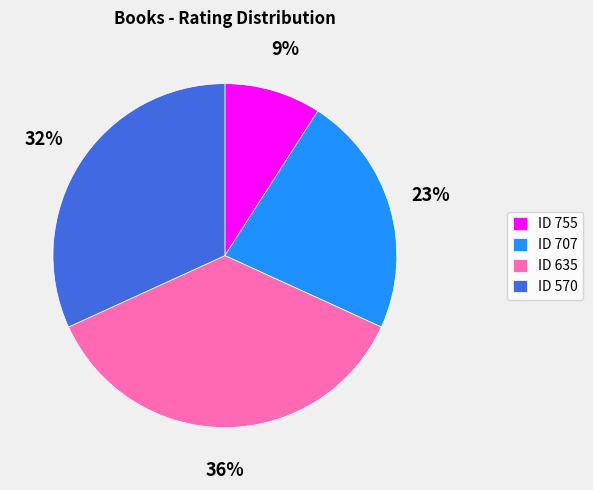

Which category has the biggest portion of the pie?

ID 635